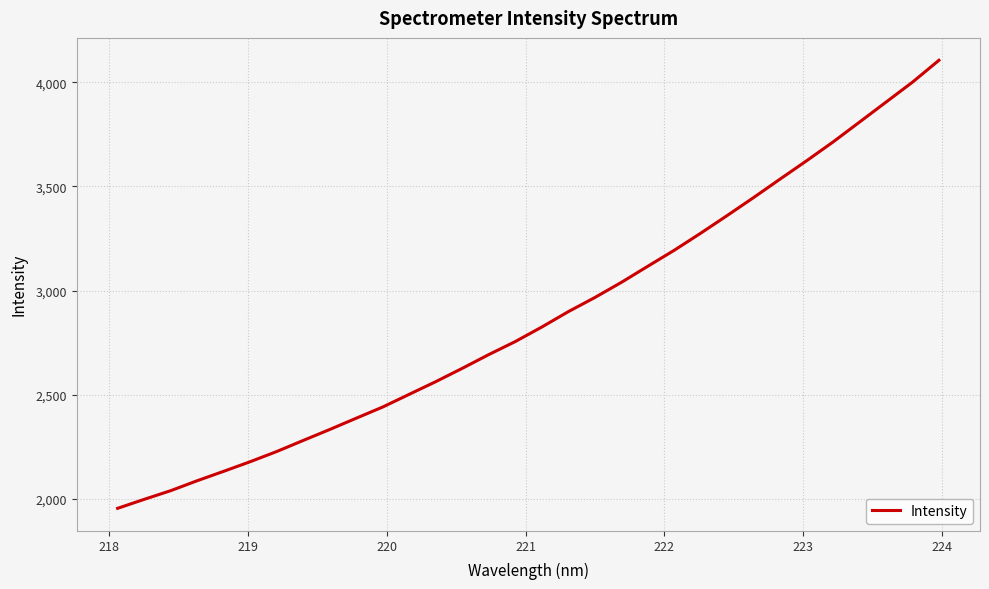

What is the smallest value displayed?

1955.9